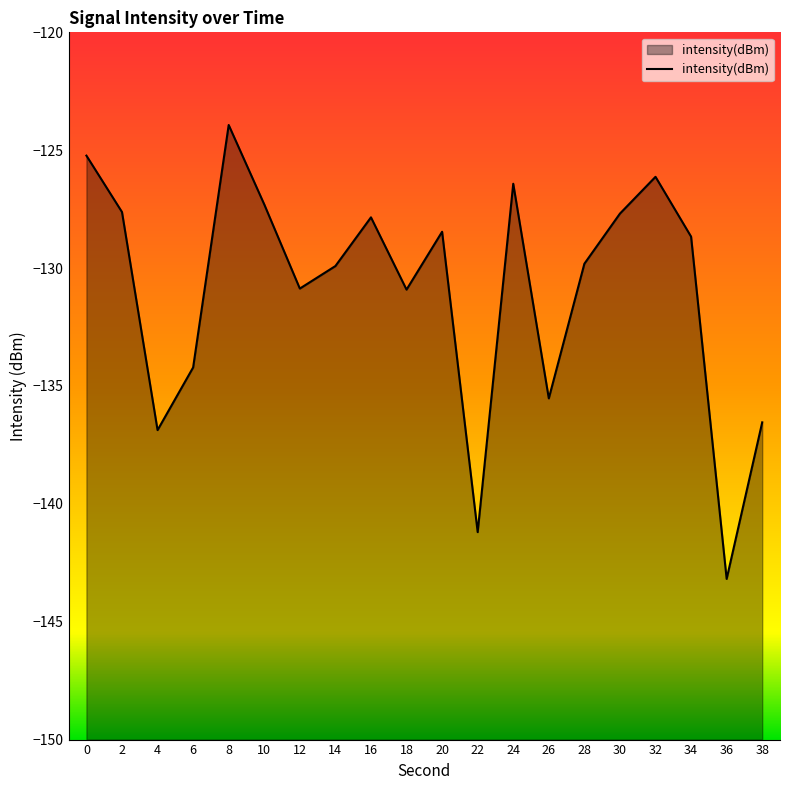

Between 12 and 18, which is larger?

12